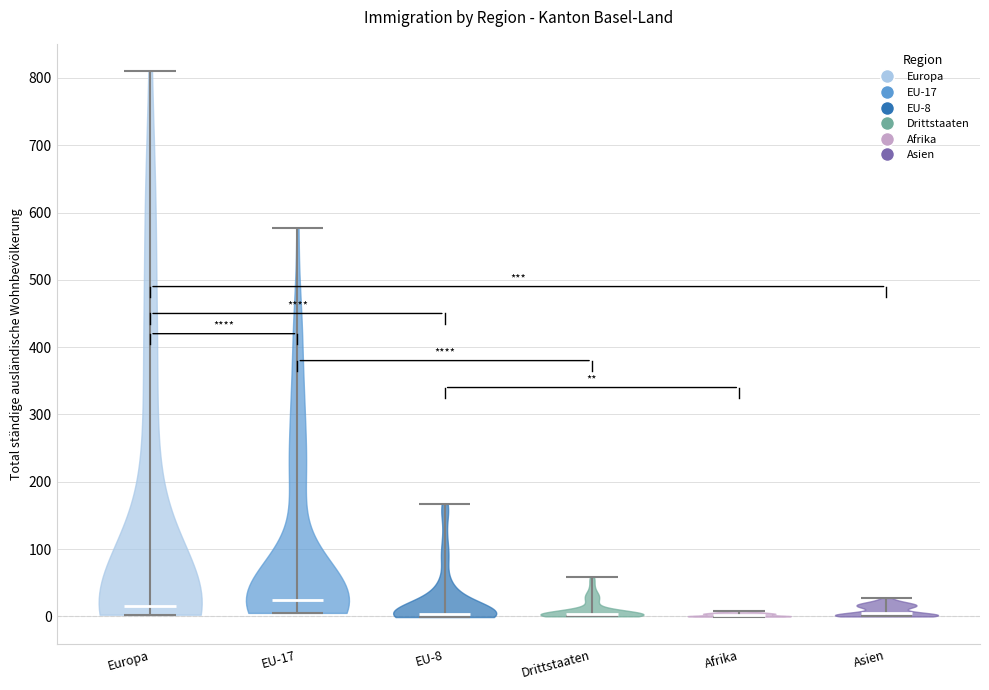

What is the highest point the violin for Europa reaches on the y-axis? The values are not printed on the chart, so give them approximately, as read against the axis.

810